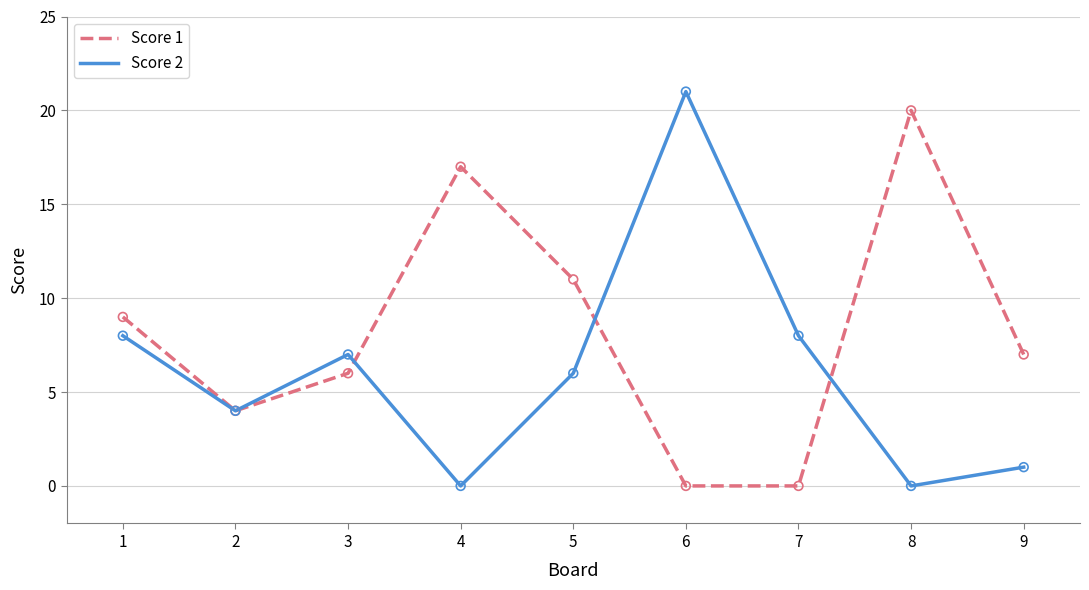

Which series has the largest total across all categories?

Score 1